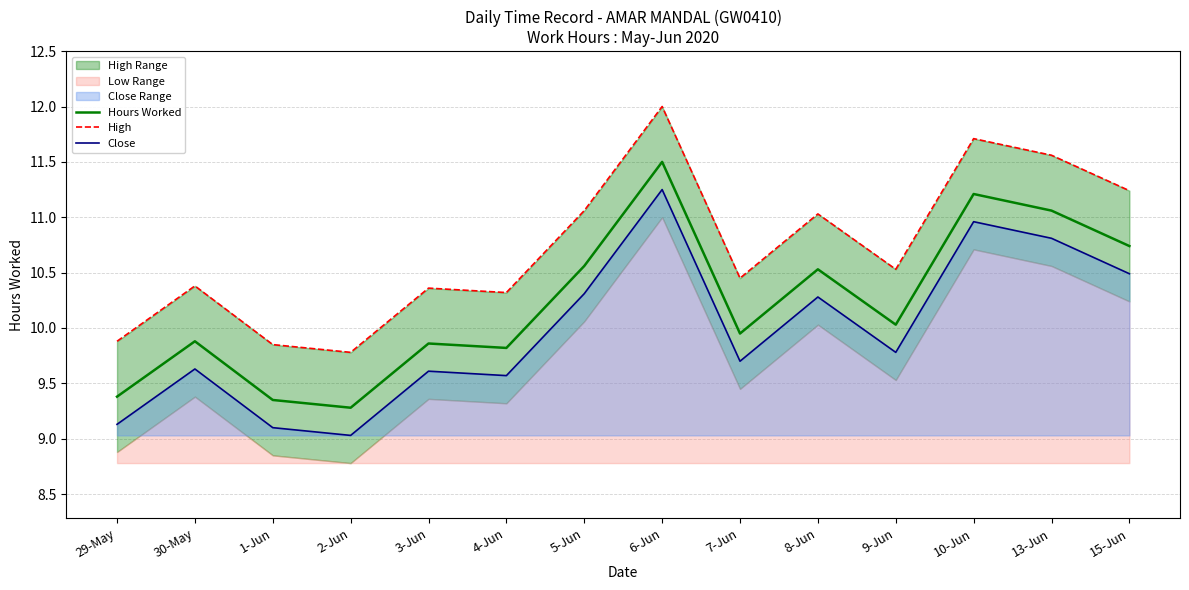

What is the difference between the maximum and minimum values in the Hours Worked series?

2.2